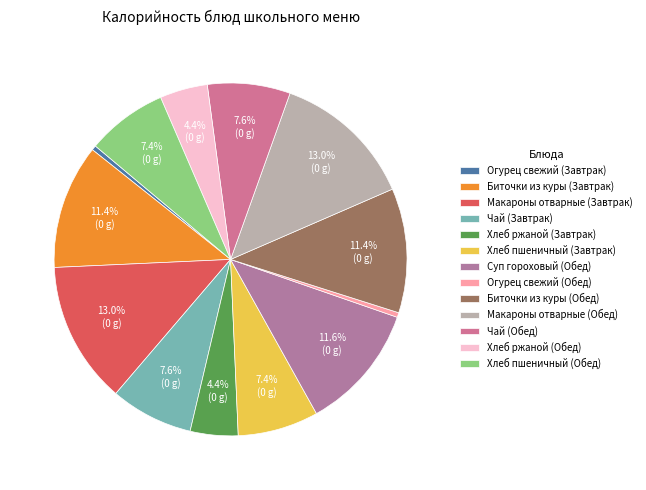

What percentage is NOT represented by Биточки из куры (Завтрак)?

88.6%